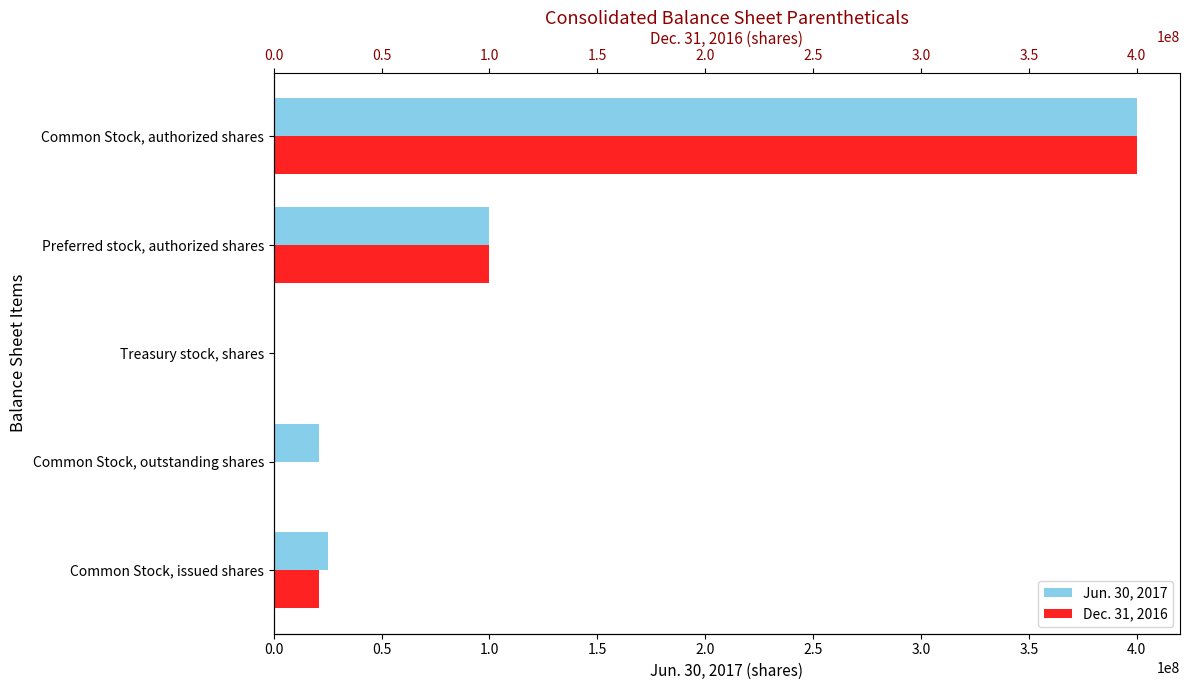

Reading right to left, list all the values displayed in this chart.

Jun. 30, 2017: 400000000	100000000	570365	20899959	25011541
Dec. 31, 2016: 400000000	100000000	0	0	20899959